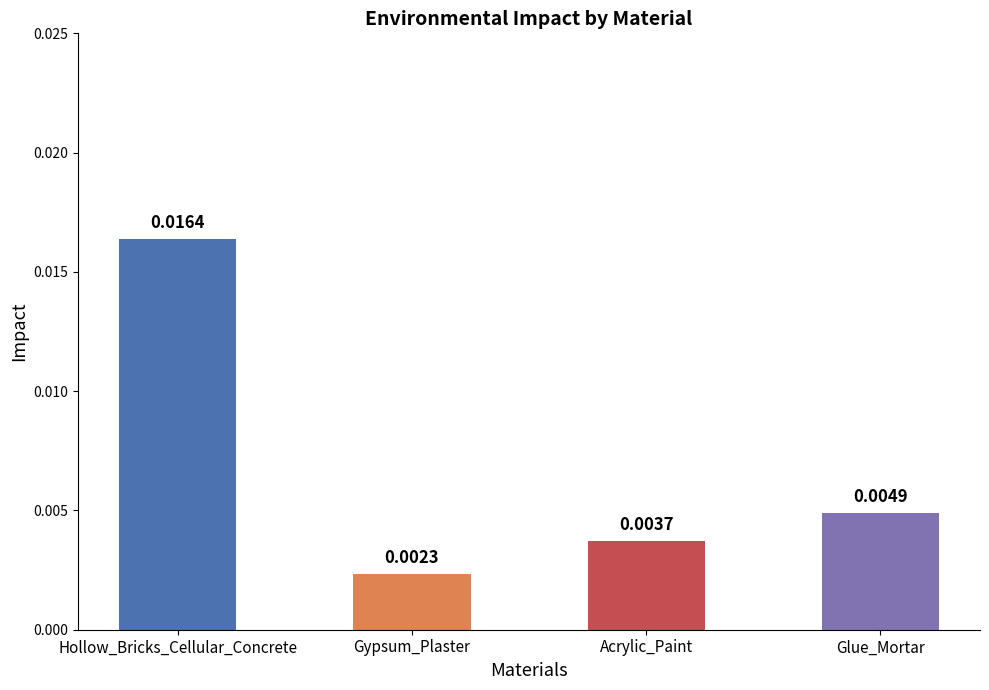

How many series are shown in this chart?

1